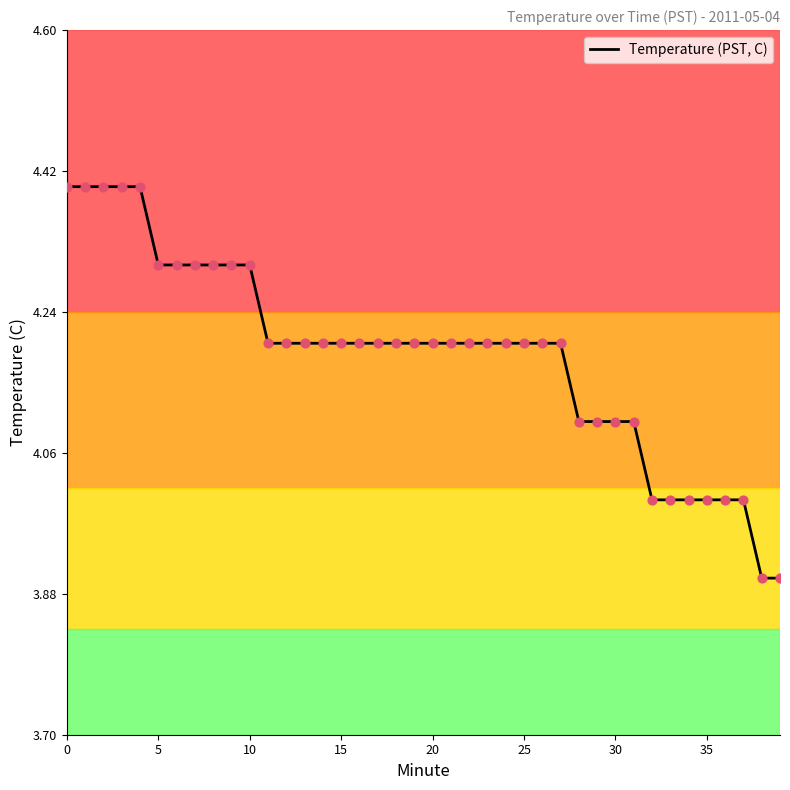

What is the difference between the maximum and minimum values?

0.5